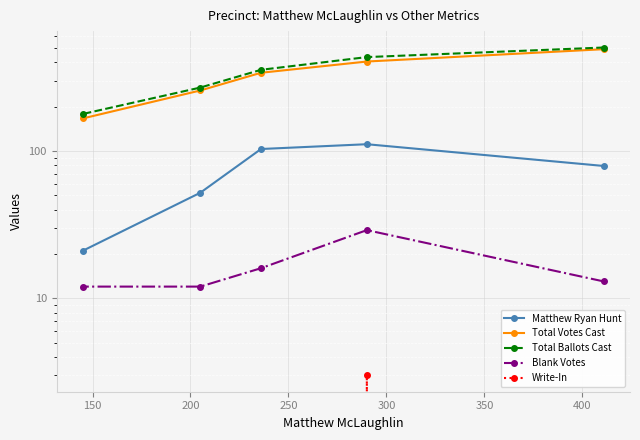

How many Total Votes Cast values are between 257 and 404?

3